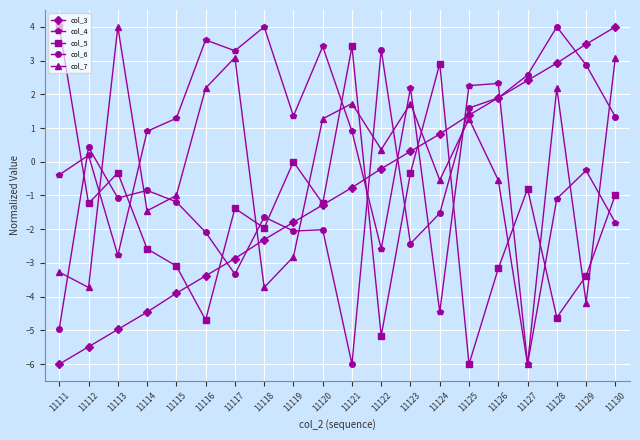

How many lines are shown in the chart?

5